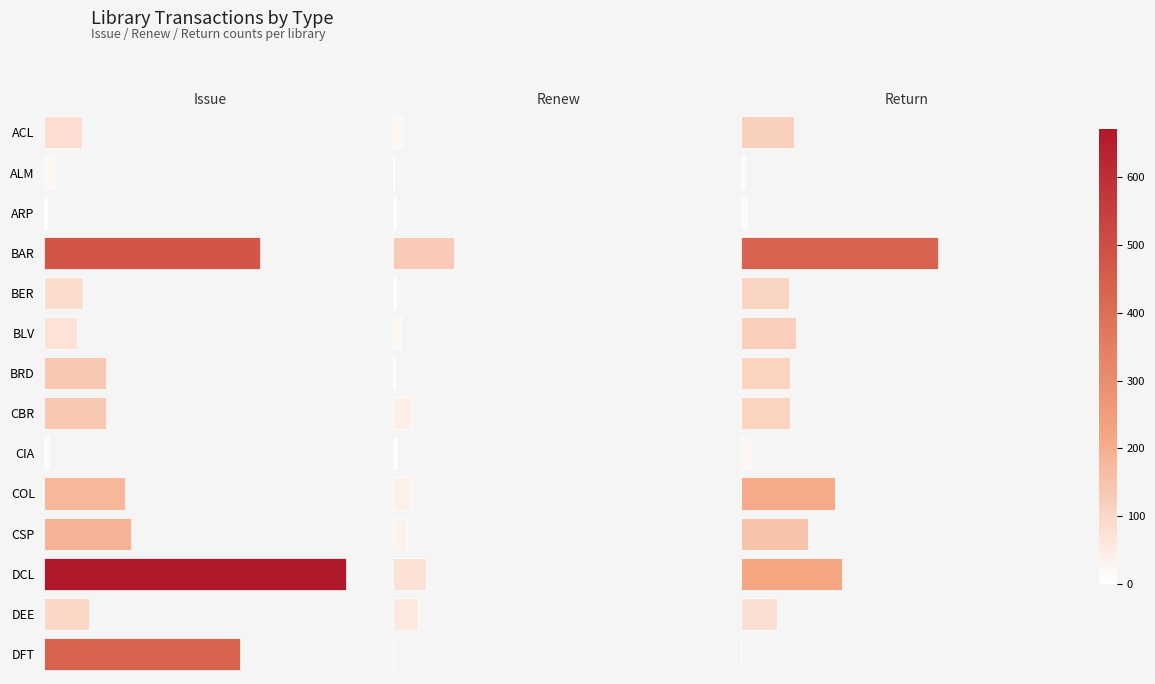

What is the total value across all series at ACL?

222